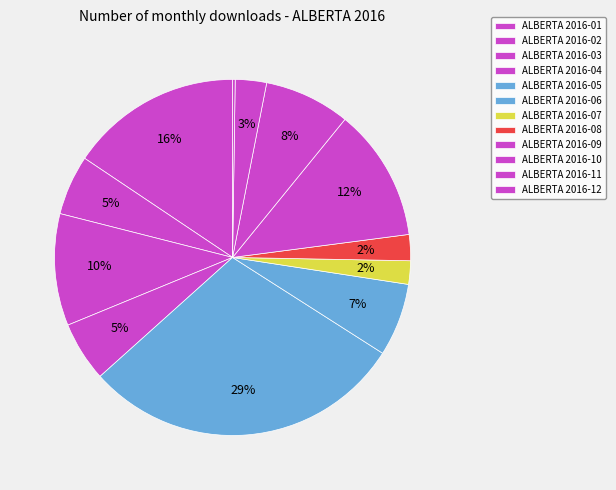

Is there a majority slice in this chart?

No